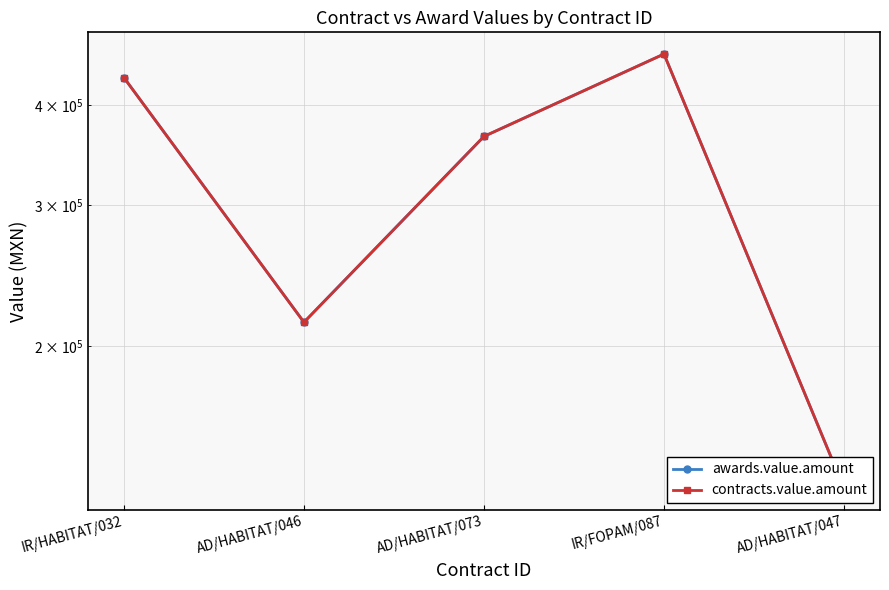

Which series has the widest spread of values?

awards.value.amount